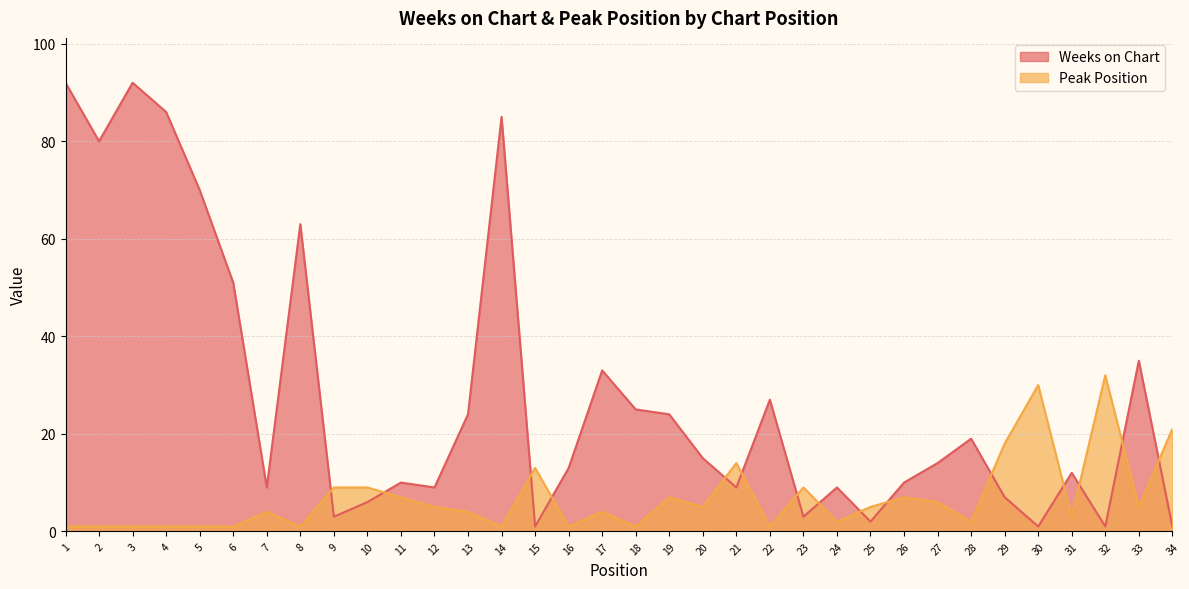

At which label does Peak Position reach its peak?

32